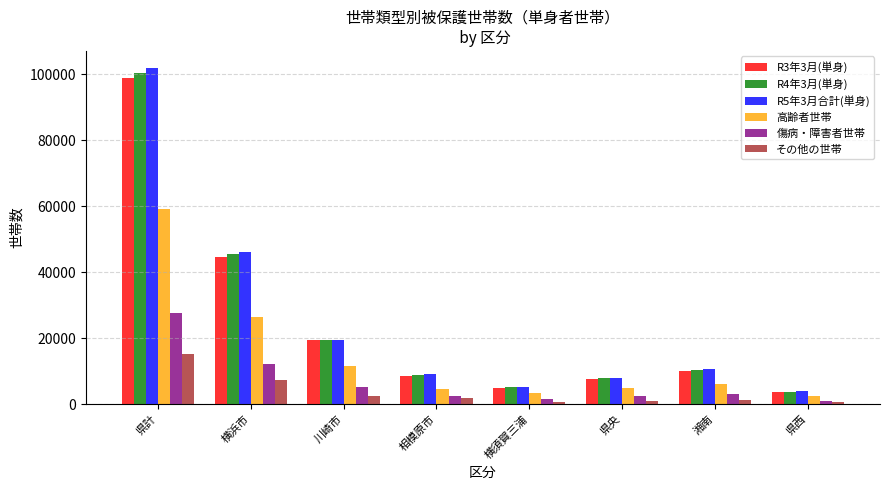

Is the value of 高齢者世帯 at 県西 greater than the value of R3年3月(単身) at 横浜市?

No